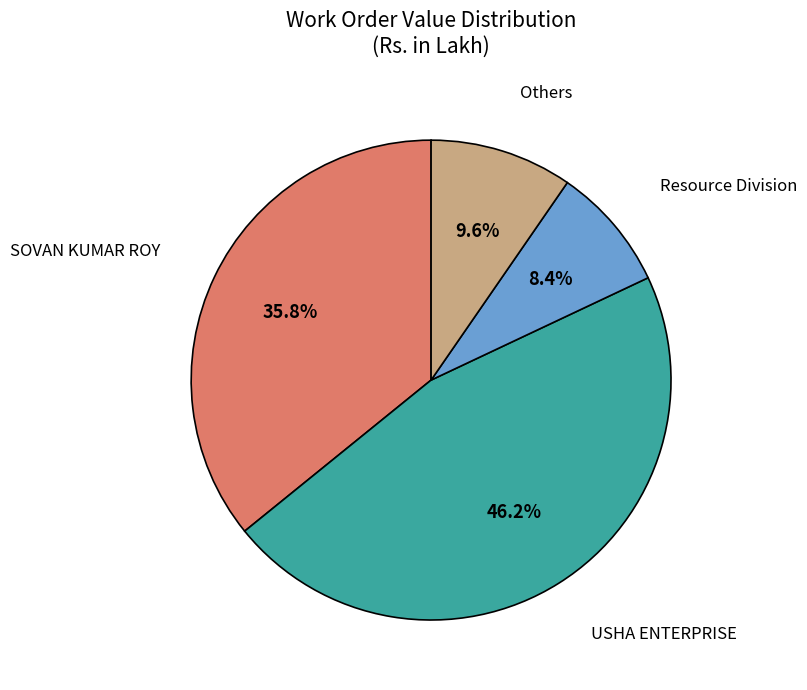

Does any single category account for the majority?

No